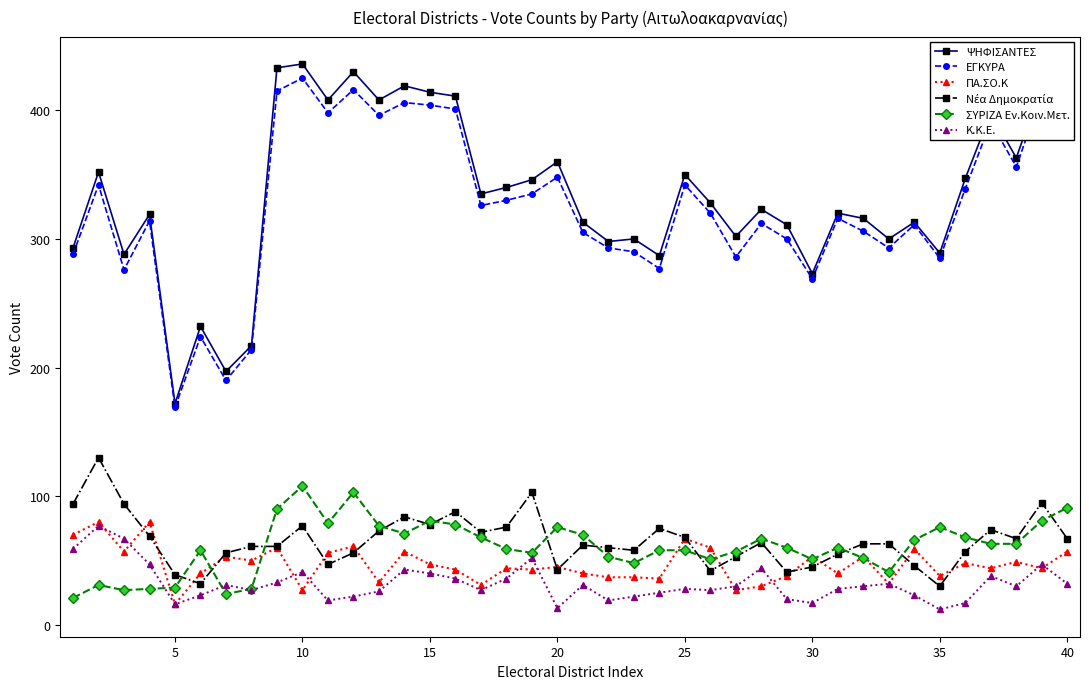

True or false: ΨΗΦΙΣΑΝΤΕΣ has more than 2 points higher than both neighbors.

True